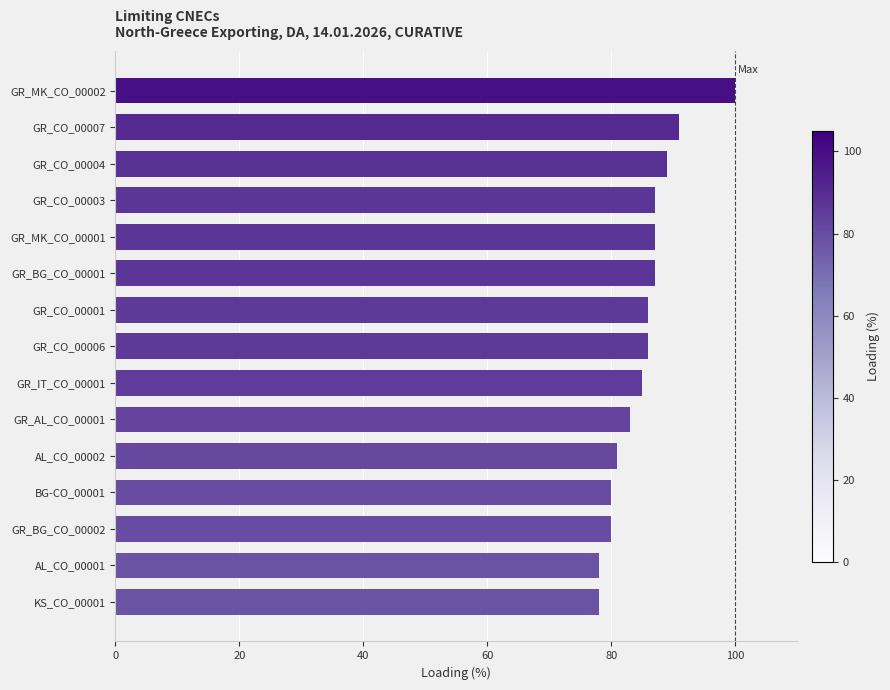

What is the smallest value displayed?

78